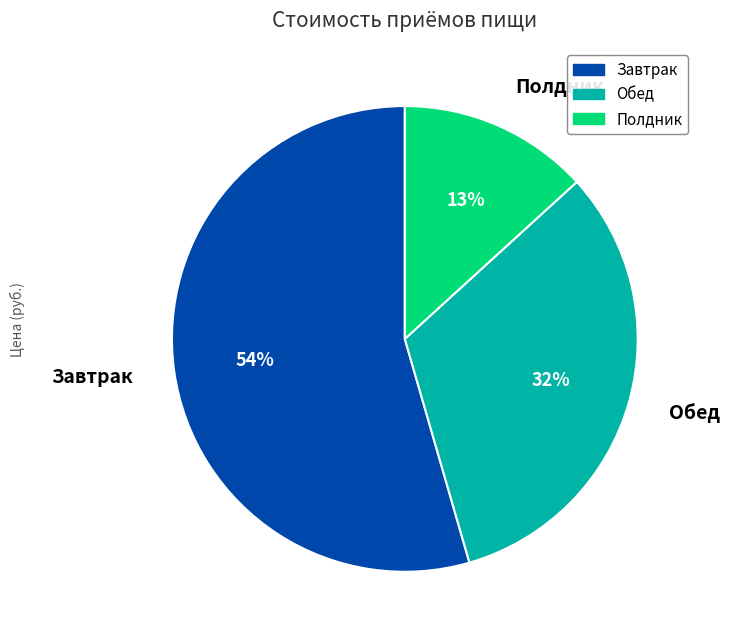

Is there any slice that represents more than half of the pie?

Yes